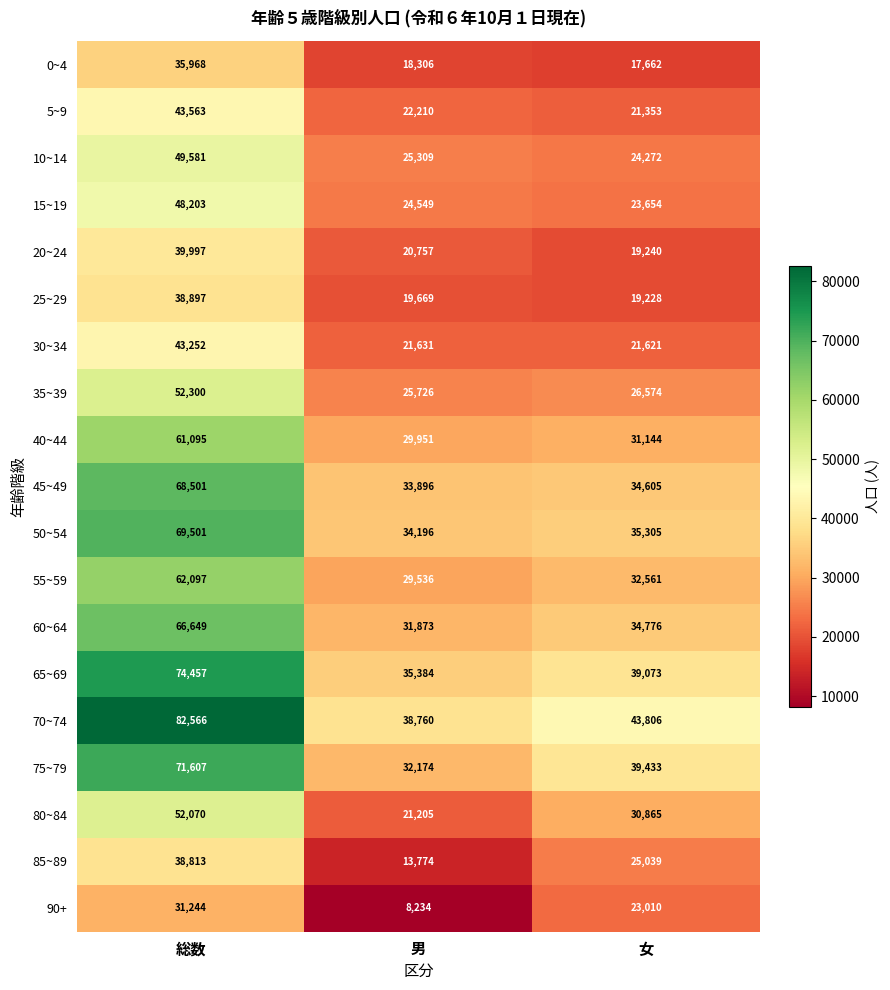

How many values in the 70~74 series are below 43806?

1